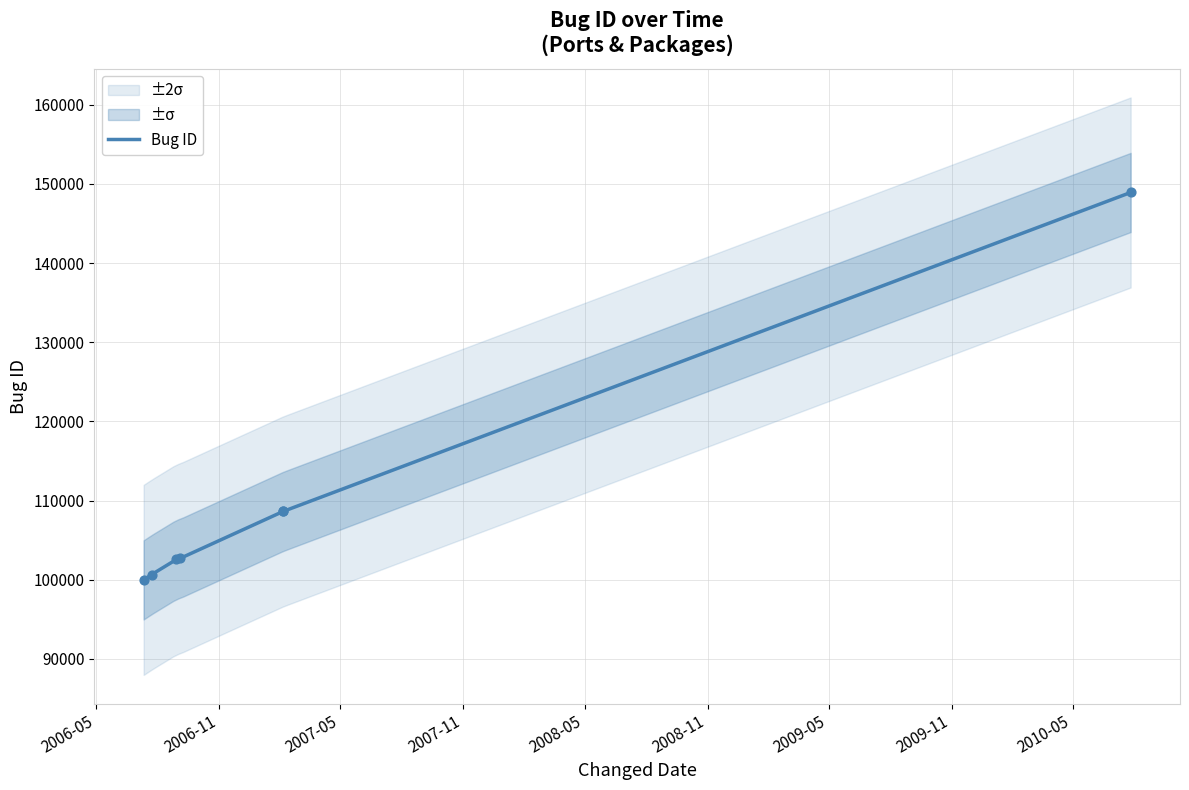

Which has a higher value, 2007-02-05 or 2006-08-29?

2007-02-05